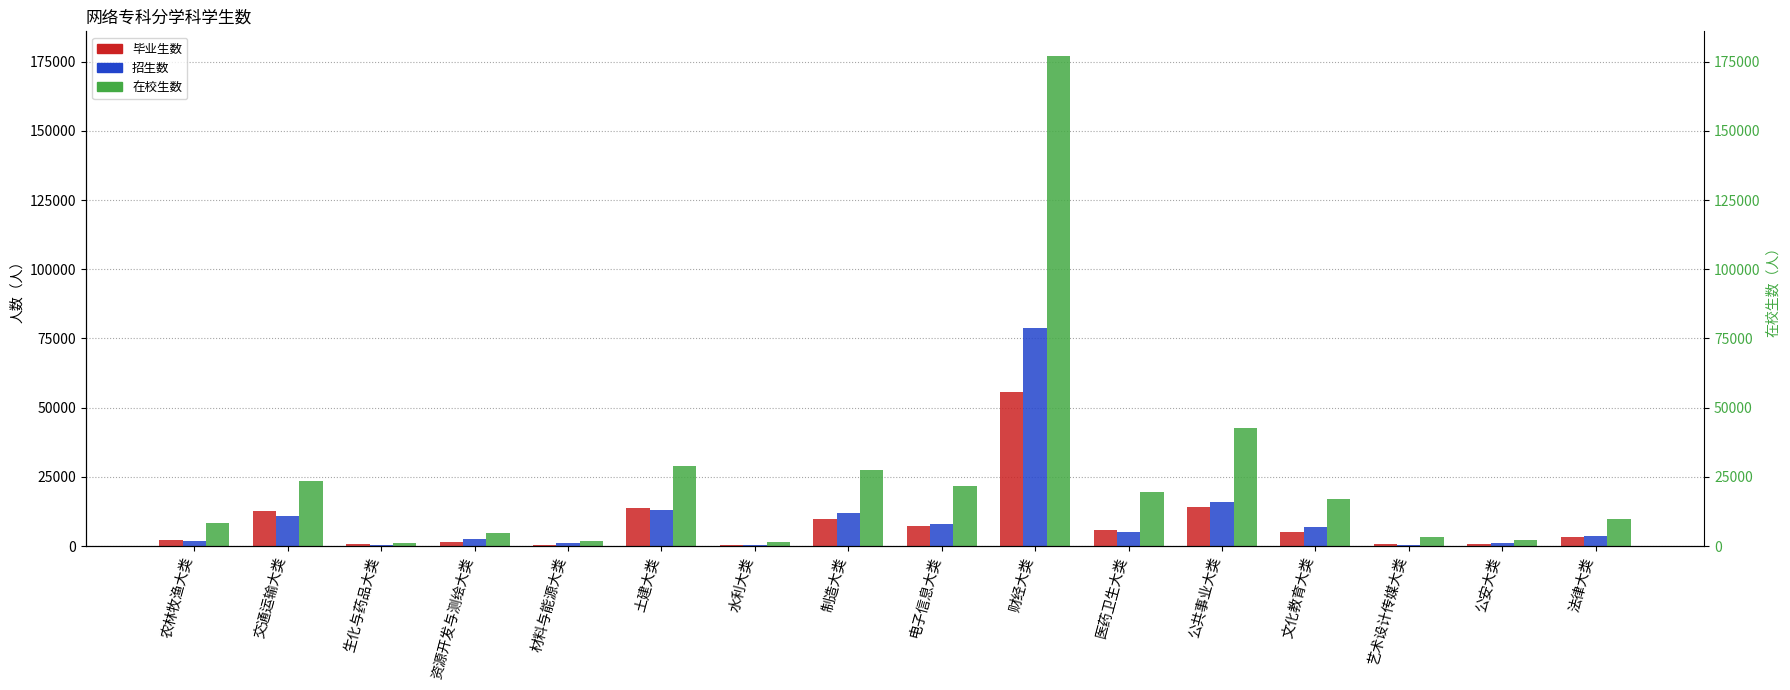

At how many categories does at least one series exceed 56352?

1